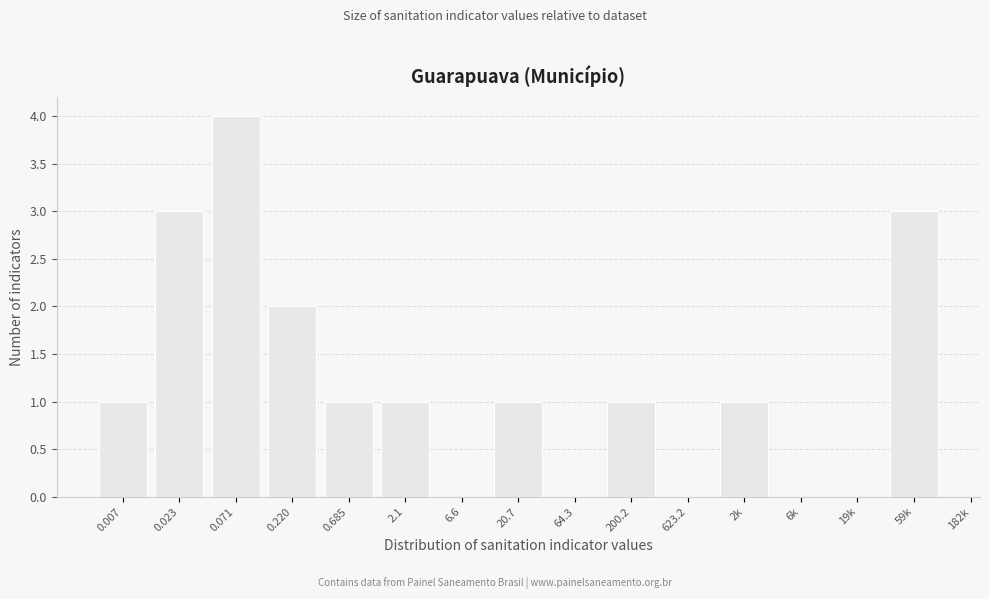

Reading left to right, transcribe all the data shown in this chart.

0.007=1	0.023=3	0.071=4	0.220=2	0.685=1	2.1=1	6.6=0	20.7=1	64.3=0	200.2=1	623.2=0	2k=1	6k=0	19k=0	59k=3